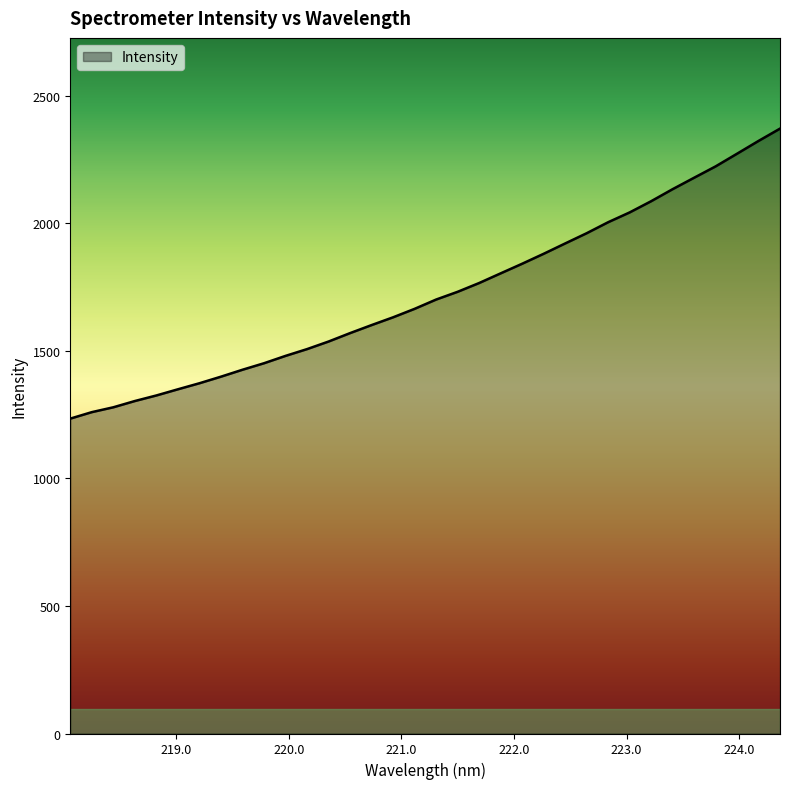

Count the number of categories in the chart.

34